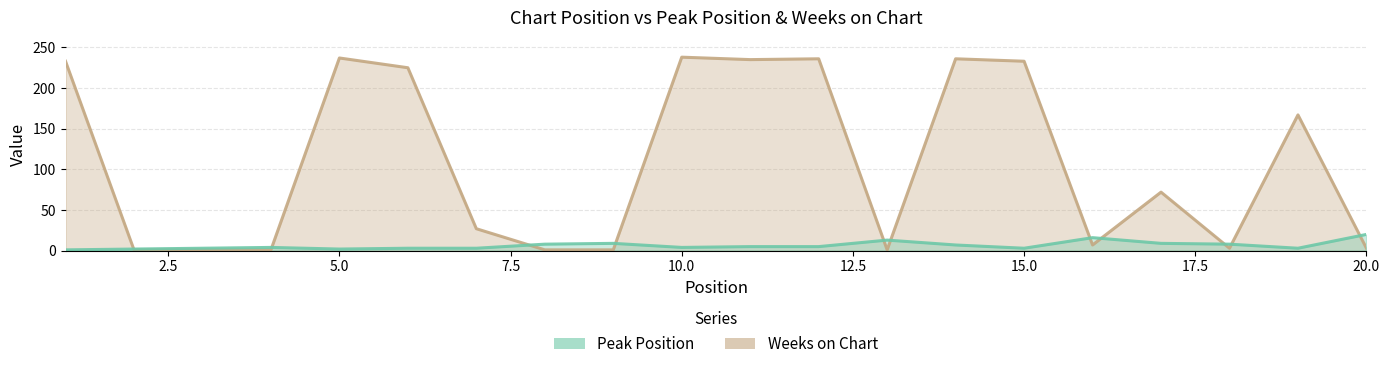

Which series has the widest spread of values?

Weeks on Chart